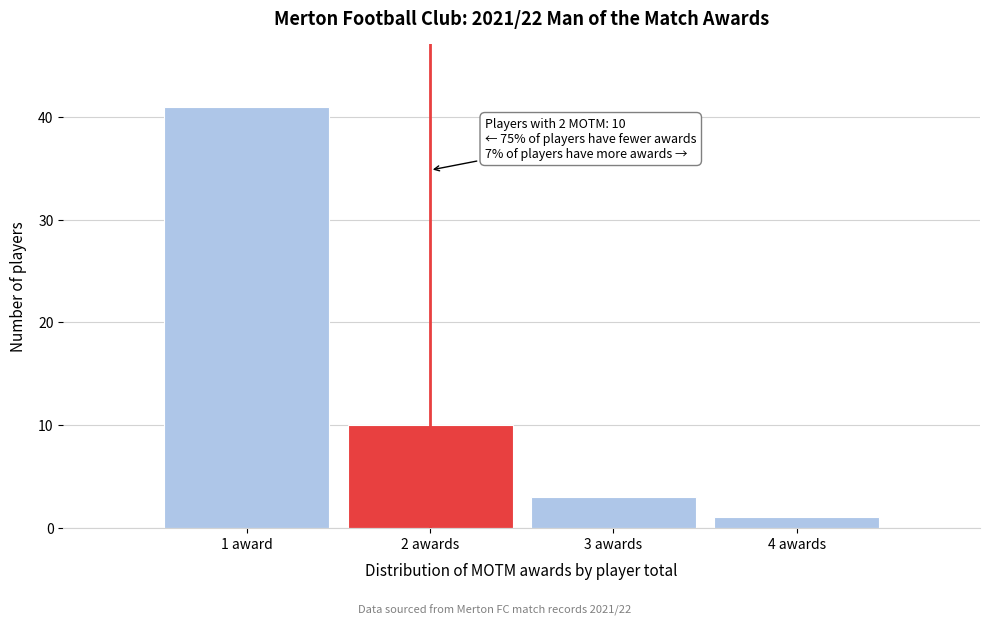

Reading left to right, extract all data points from this chart.

41	10	3	1